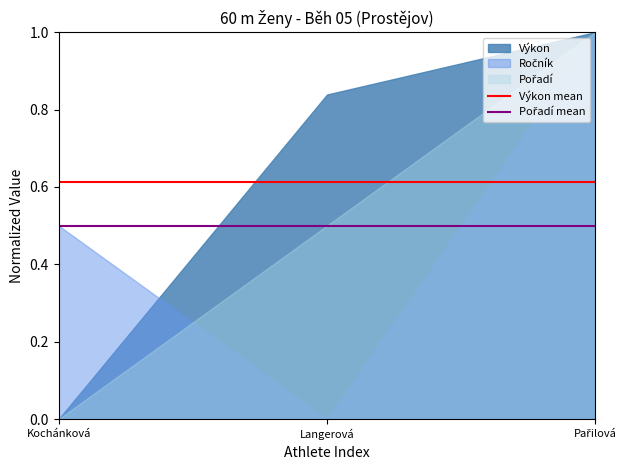

Which series has the largest total across all categories?

Výkon